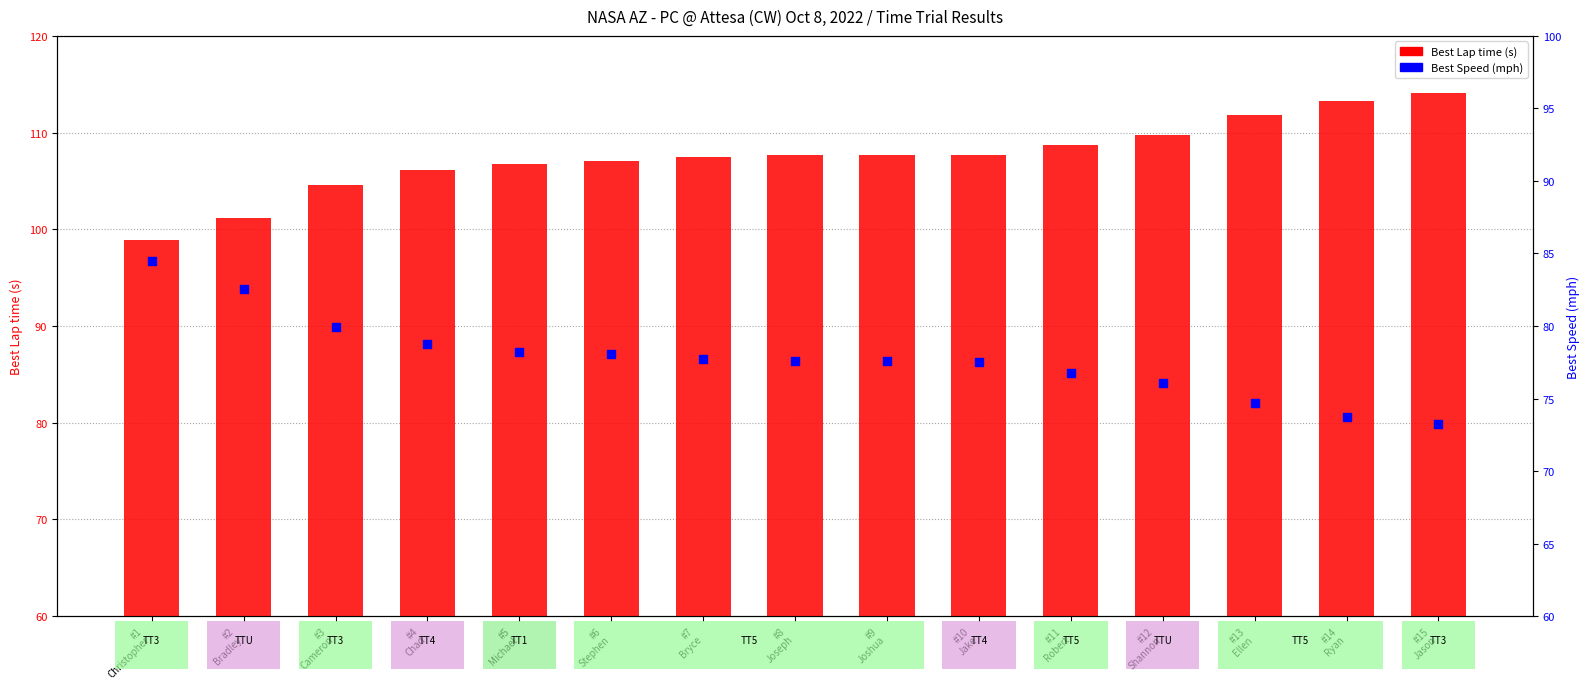

Which series has the largest total across all categories?

Best Lap time (s)